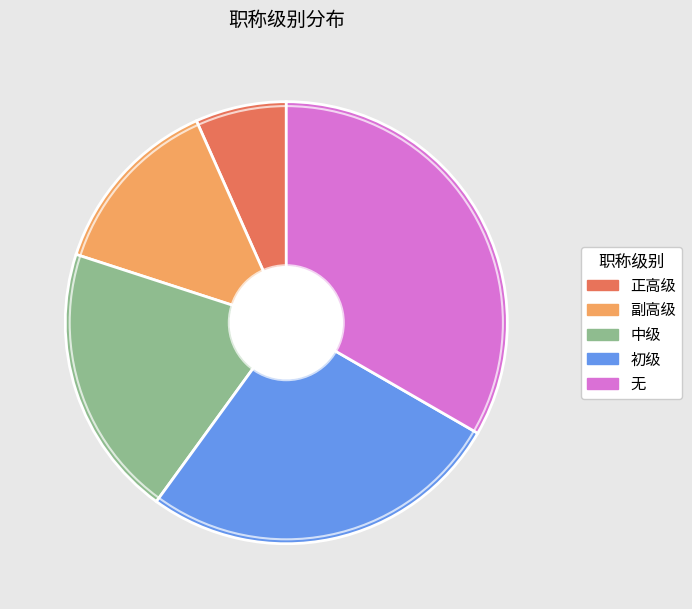

True or false: 无 accounts for 19% of the total.

False